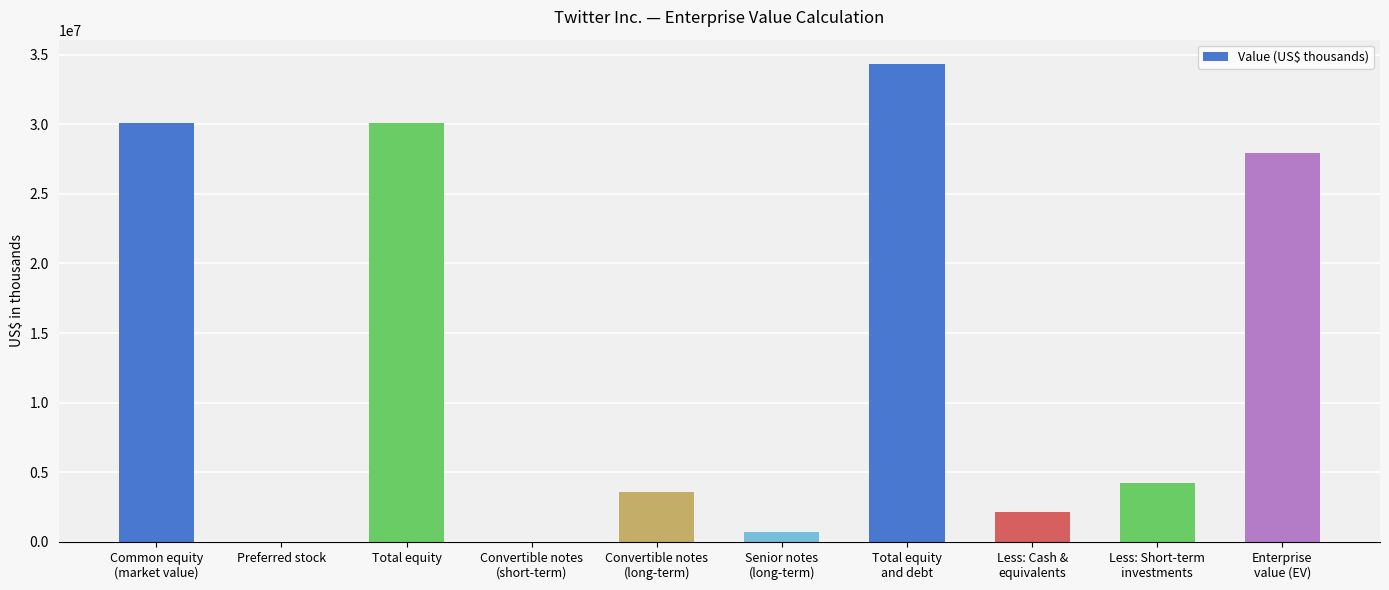

Reading right to left, extract all data points from this chart.

27964121	4207133	2186549	34357803	693996	3559023	0	30104784	0	30104784